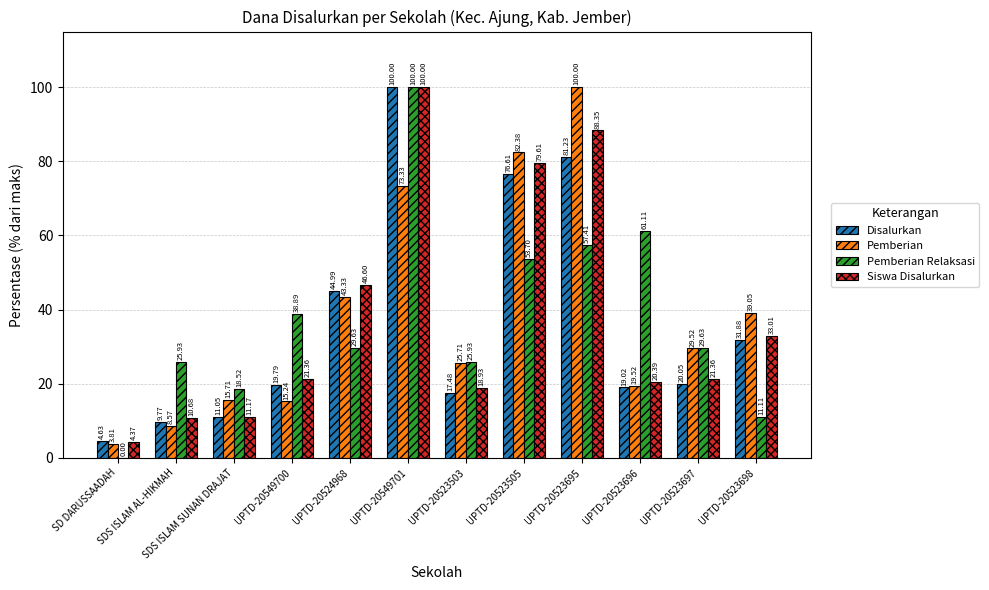

What are all the series names shown in the legend?

Disalurkan, Pemberian, Pemberian Relaksasi, Siswa Disalurkan